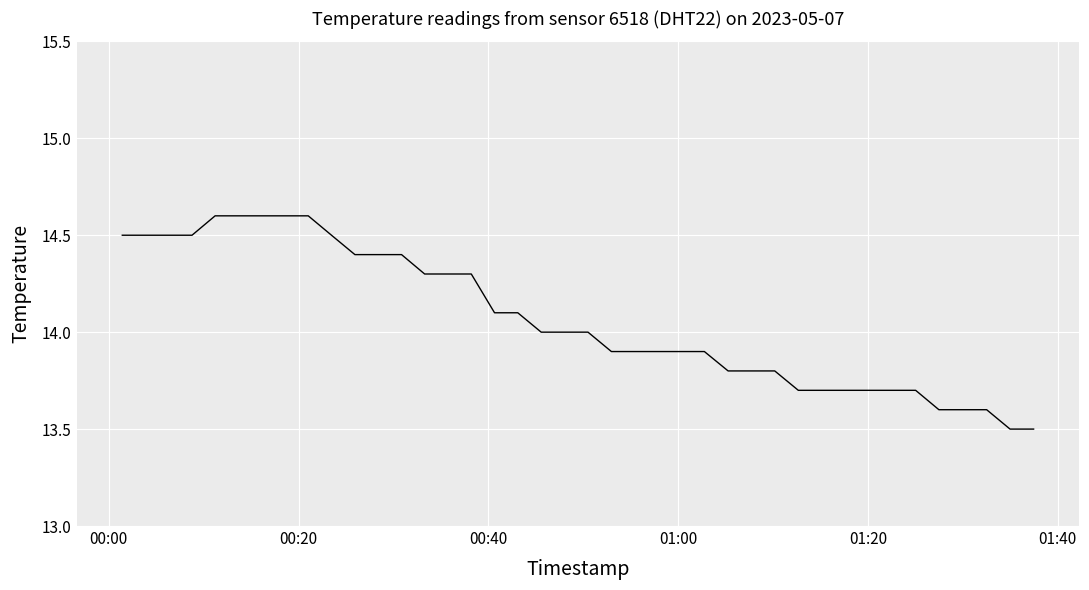

Is this an area chart (filled region under the line)?

No